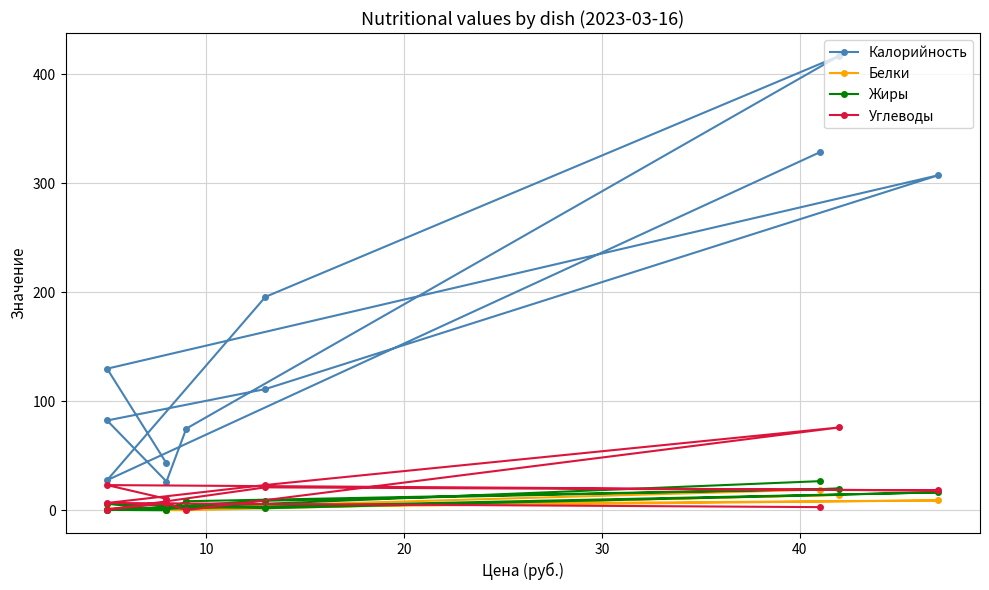

Is this an area chart (filled region under the line)?

No